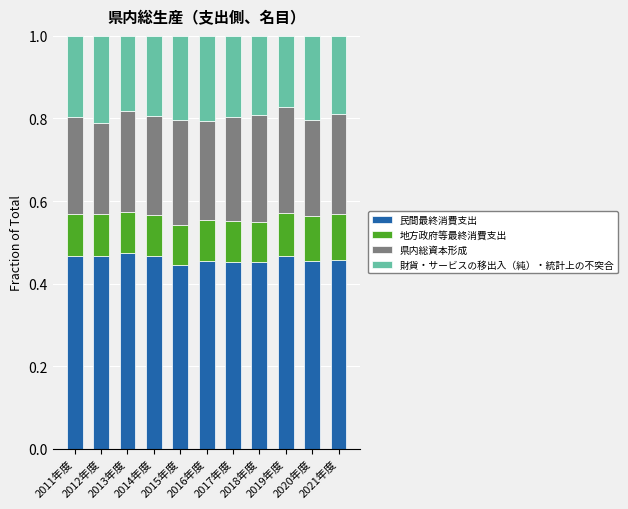

Count the 民間最終消費支出 values in the range 0 to 1.

11